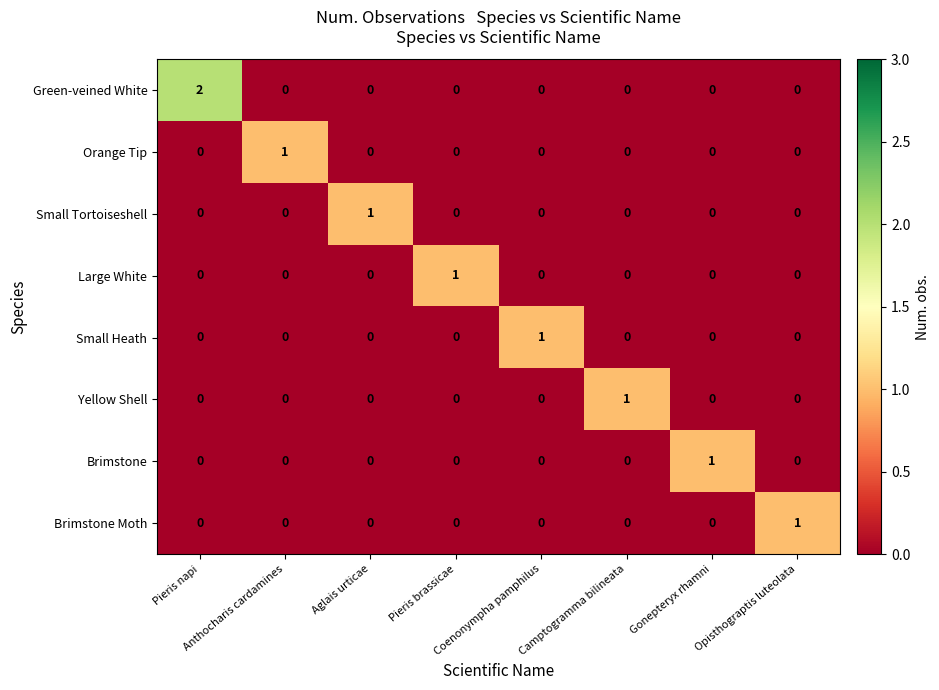

Count the Yellow Shell values in the range 0 to 1.

8